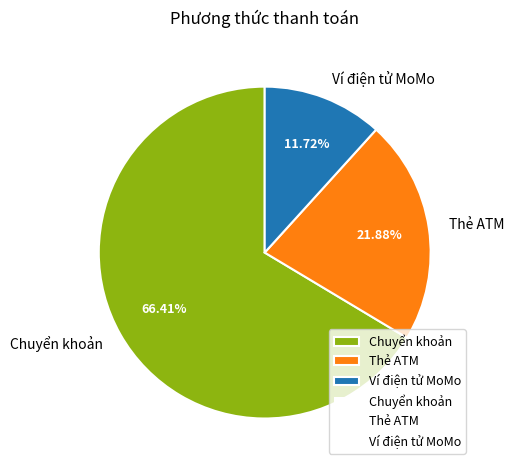

Which category accounts for the majority?

Chuyển khoản